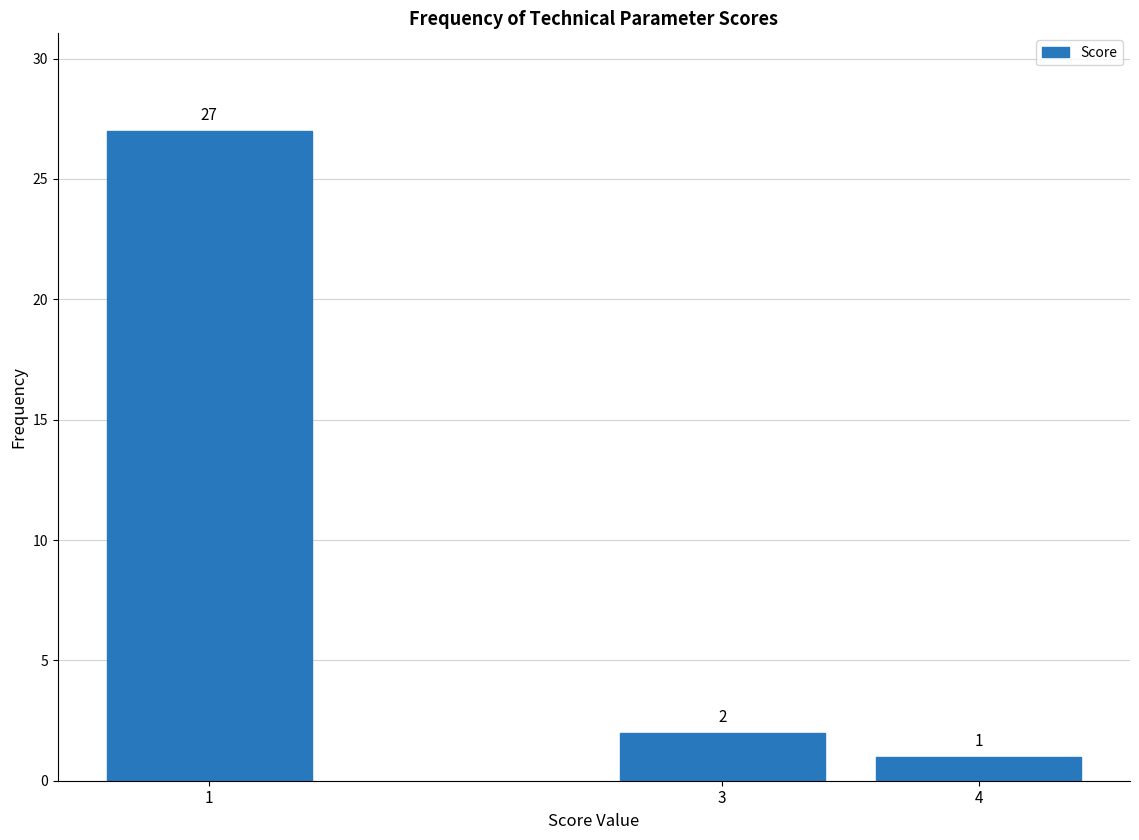

Reading right to left, list all the values displayed in this chart.

4=1	3=2	1=27